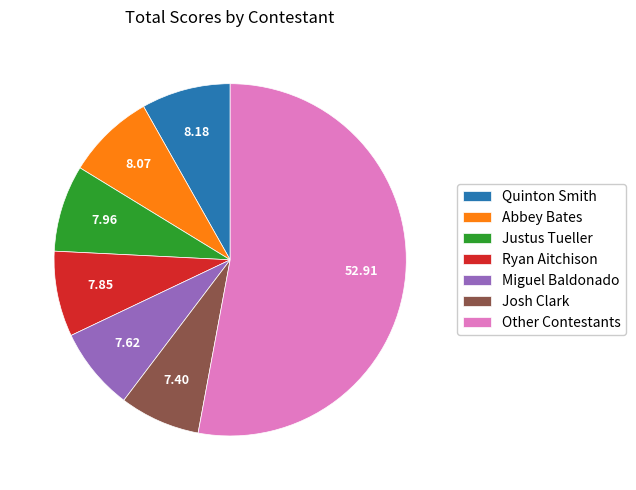

Which slice is the largest?

Other Contestants